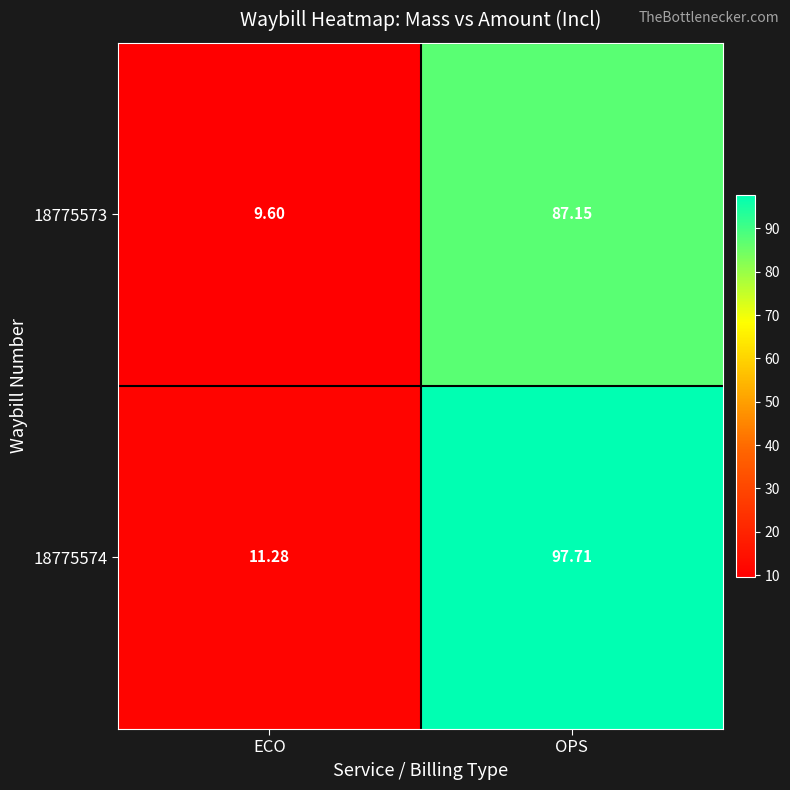

Which series changed the most between ECO and OPS?

18775574